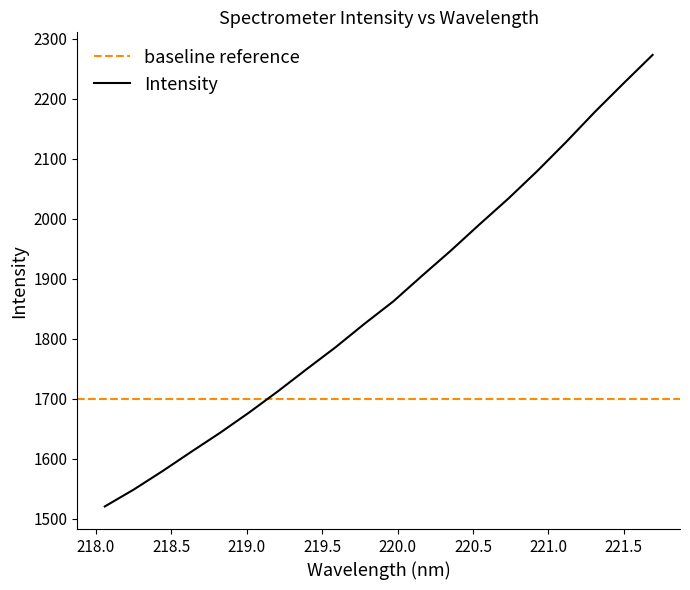

What is the minimum value shown in the chart?

1520.4